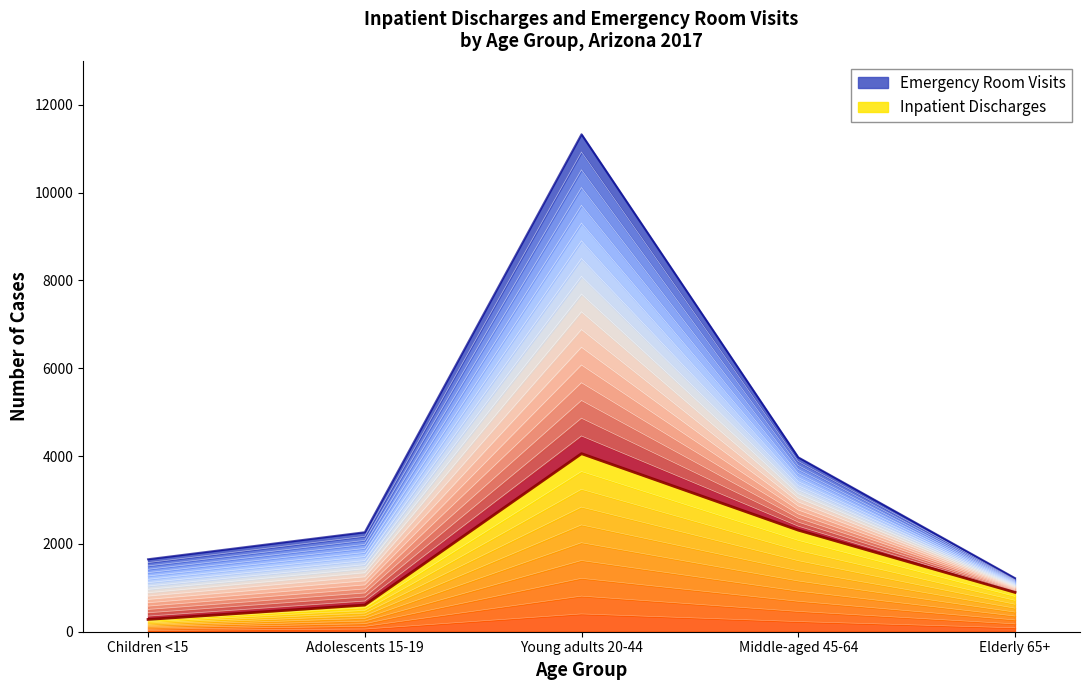

At which label does Inpatient Discharges reach its peak?

Young adults 20-44